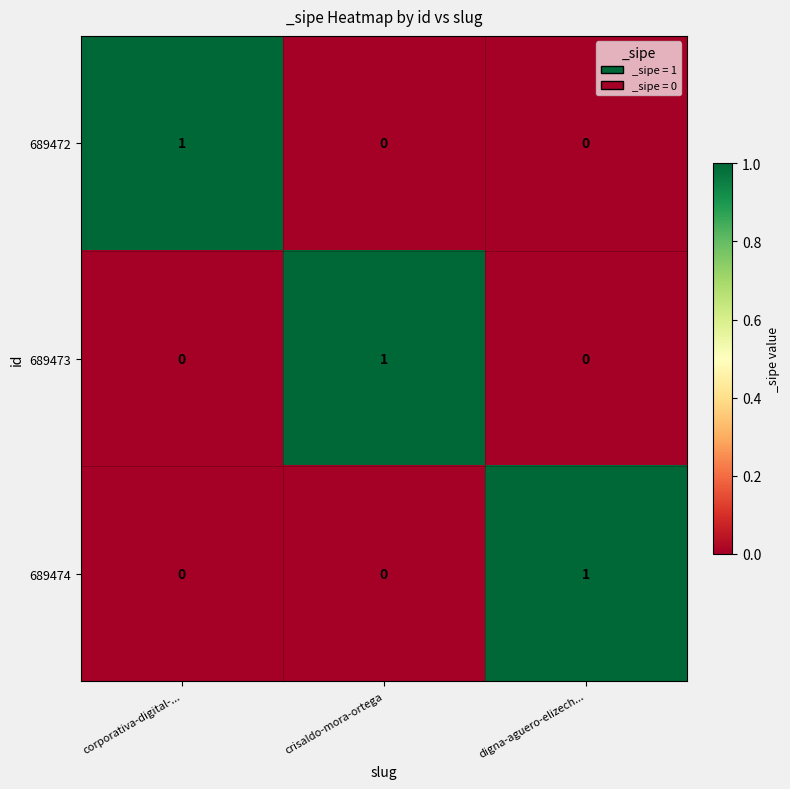

Count the 689473 values in the range 0 to 1.

3